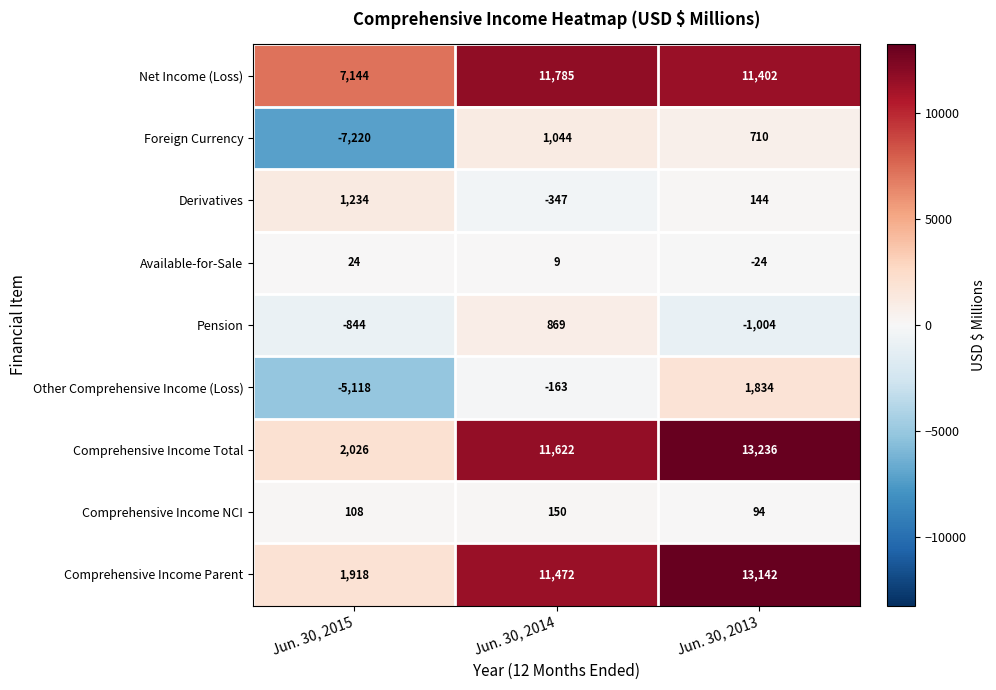

At which category is the sum across all series the highest?

Jun. 30, 2013